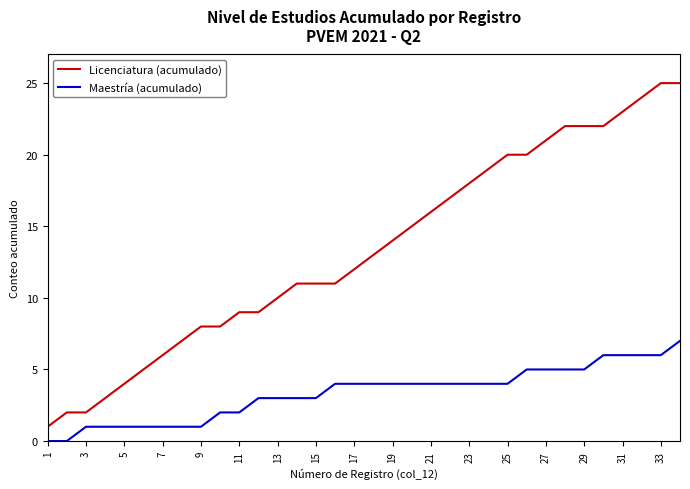

Rank the series by their maximum value, from lowest to highest.

Maestría (acumulado), Licenciatura (acumulado)